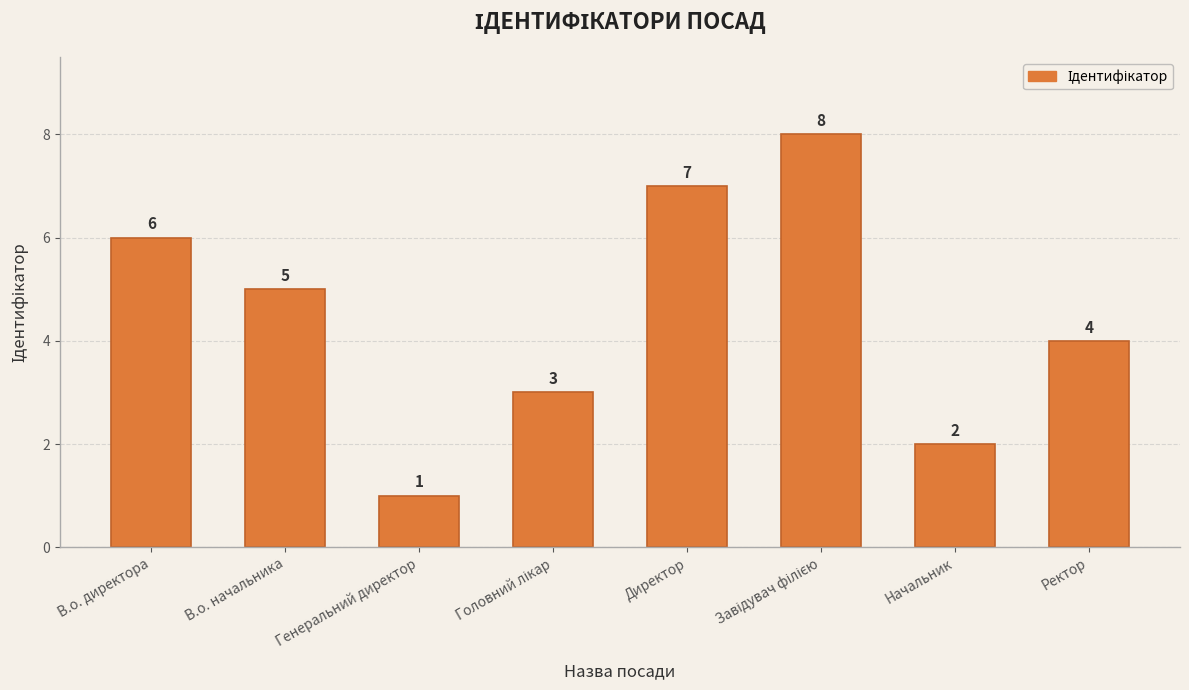

Does the chart contain stacked bars?

No